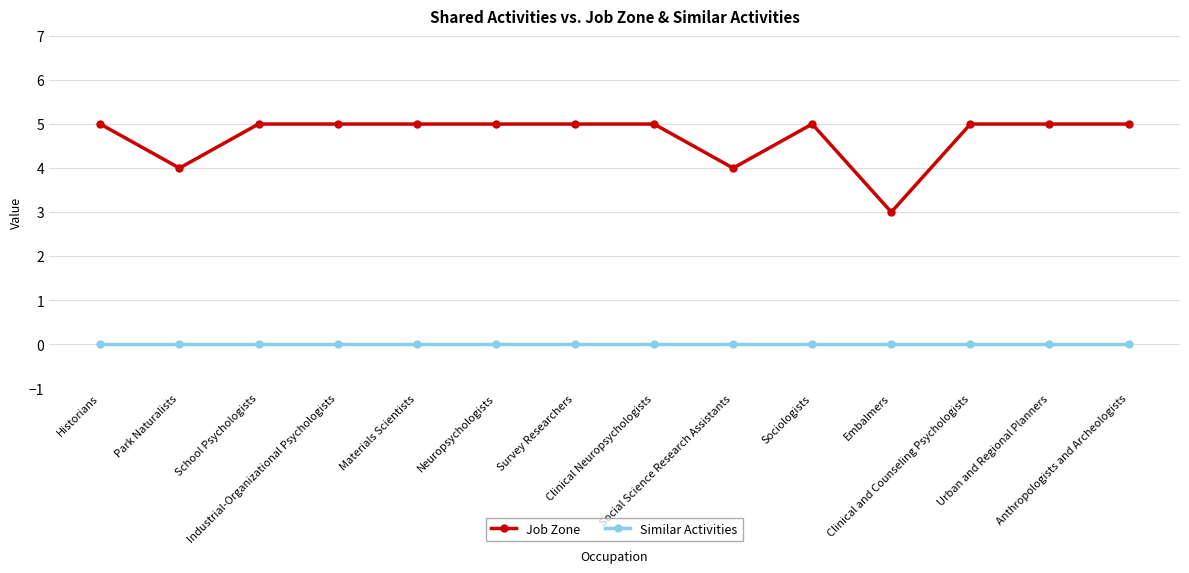

True or false: Similar Activities and Job Zone intersect in this chart.

False